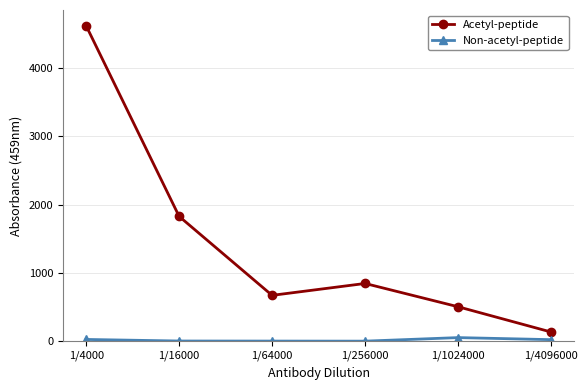

In Acetyl-peptide, how many points are lower than both neighbors (excluding endpoints)?

1